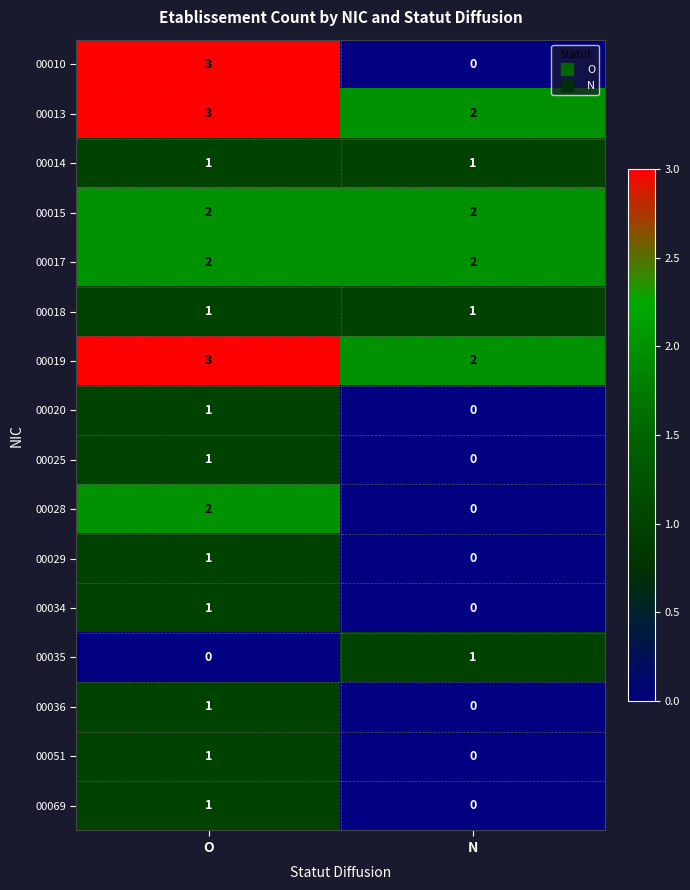

What is the difference between the highest and lowest values at O?

3